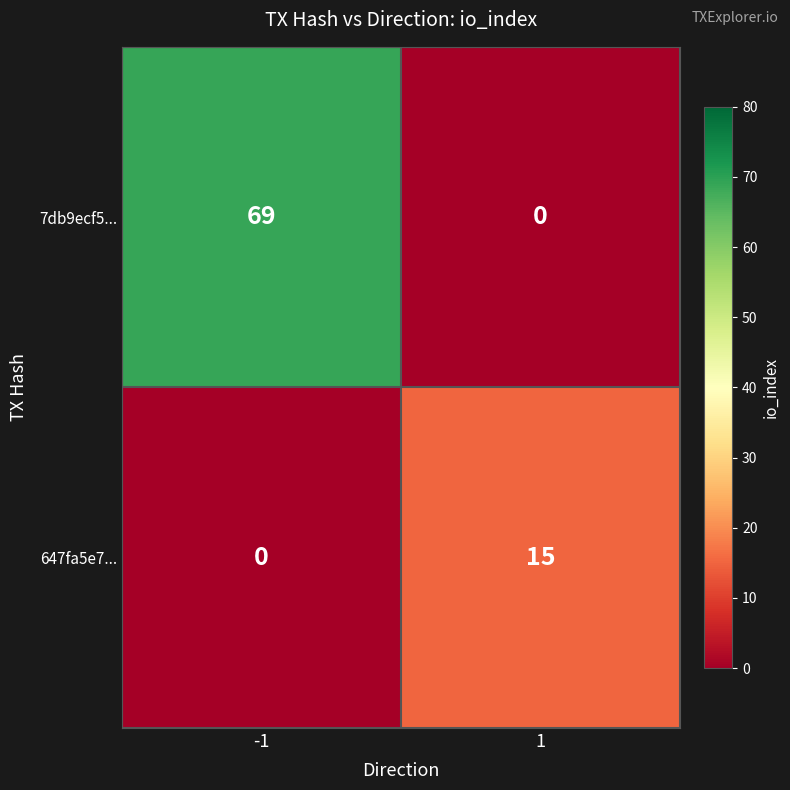

What is the total value across all series at -1?

69